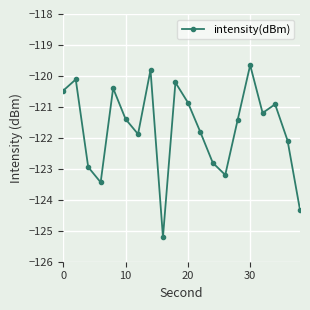

What is the difference between the second highest and minimum values?

5.4